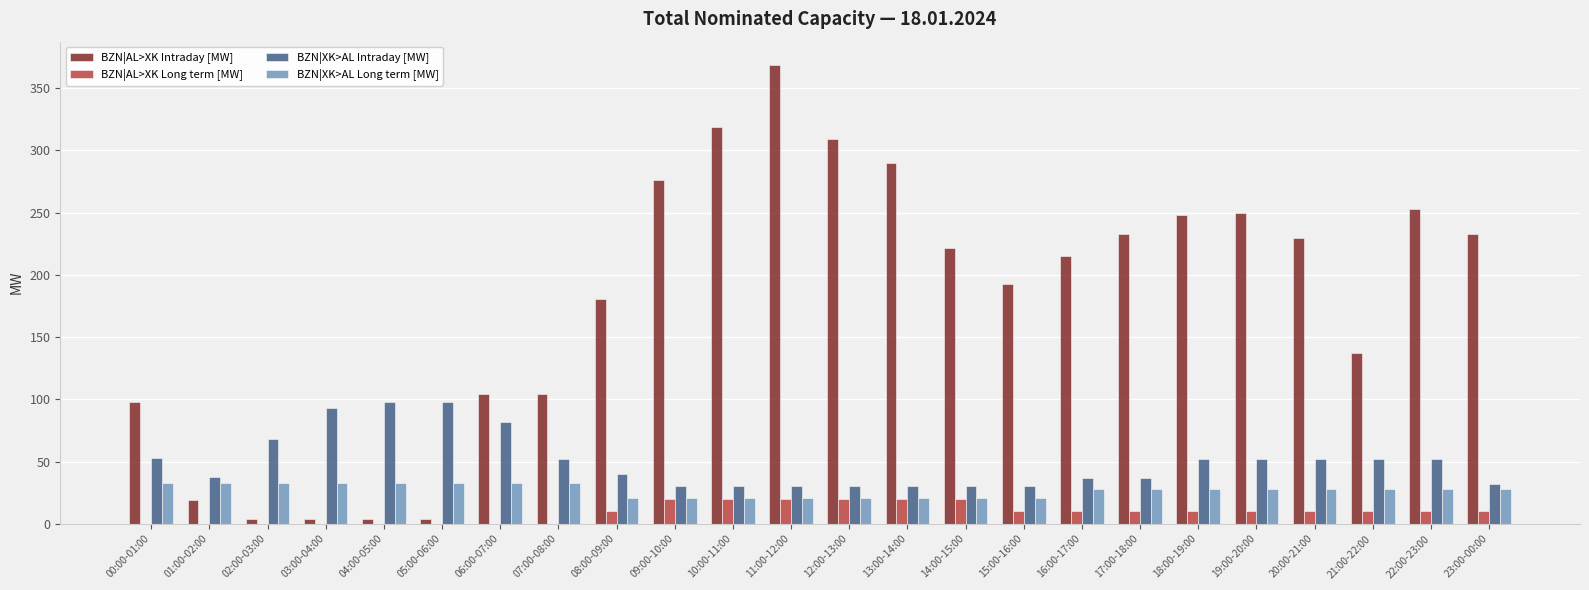

What is the average value of the BZN|AL>XK Intraday [MW] series?

179